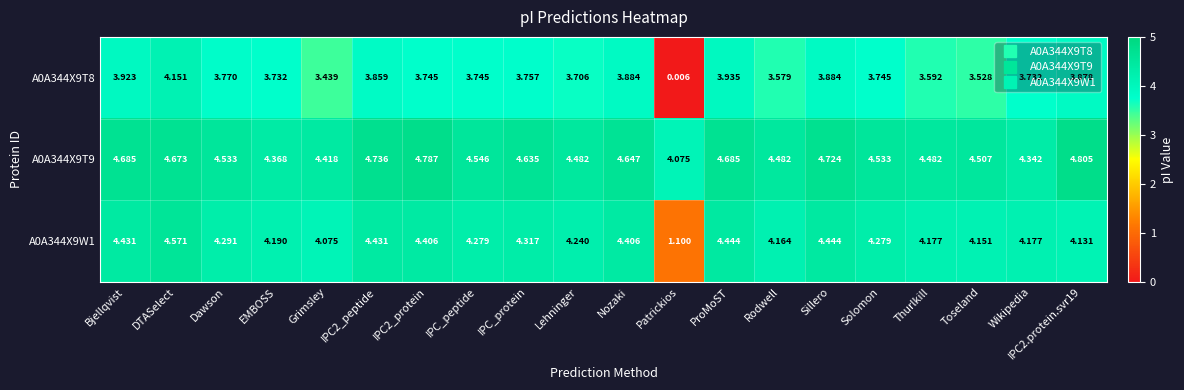

What is the total value across all series at IPC2_protein?

12.9